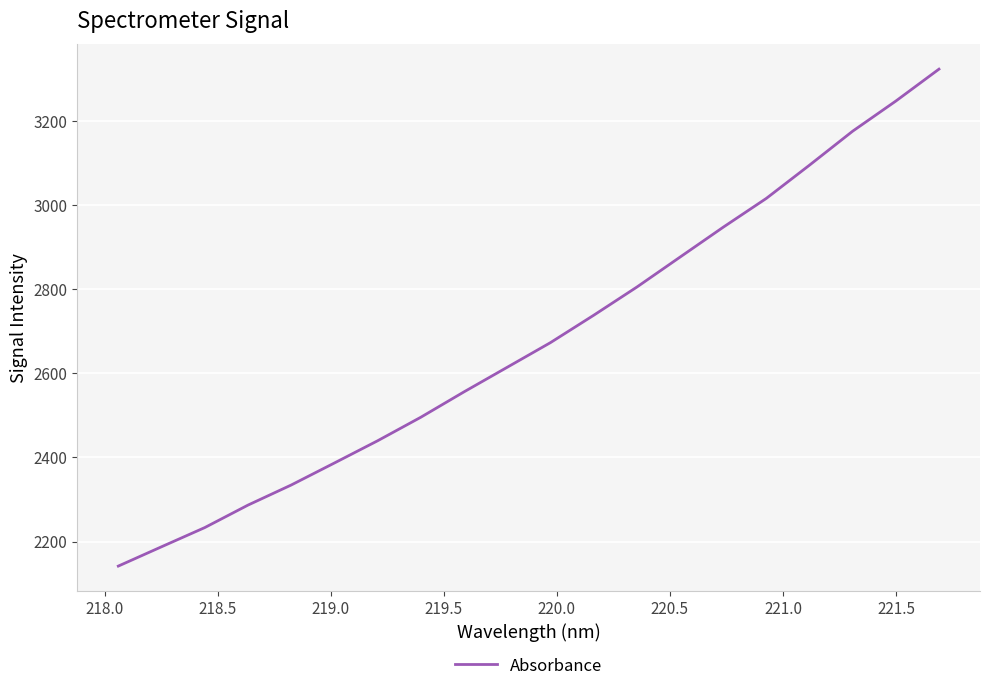

What is the difference between the maximum and minimum values?

1181.6